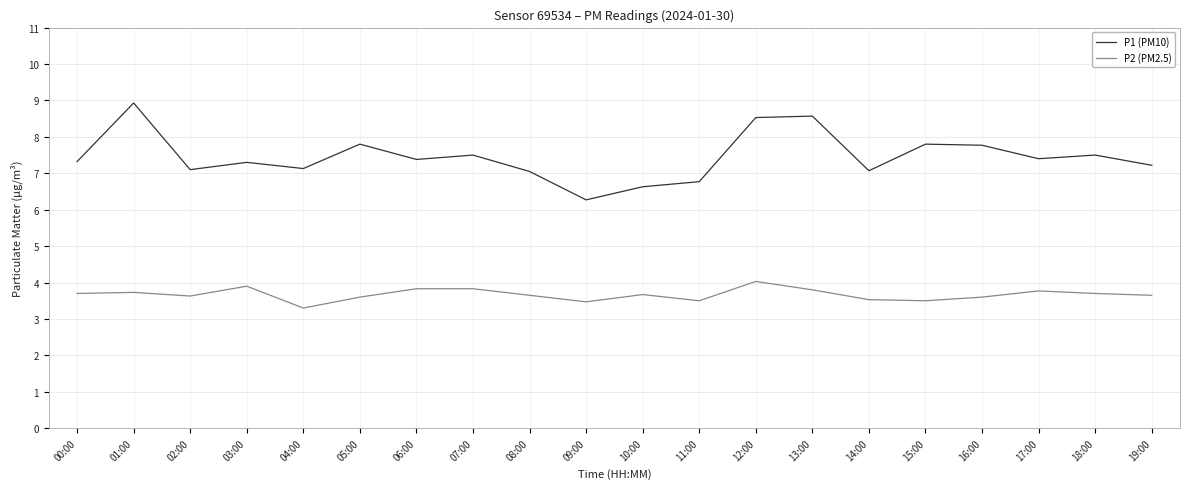

Which series has the largest range (max minus min)?

P1 (PM10)